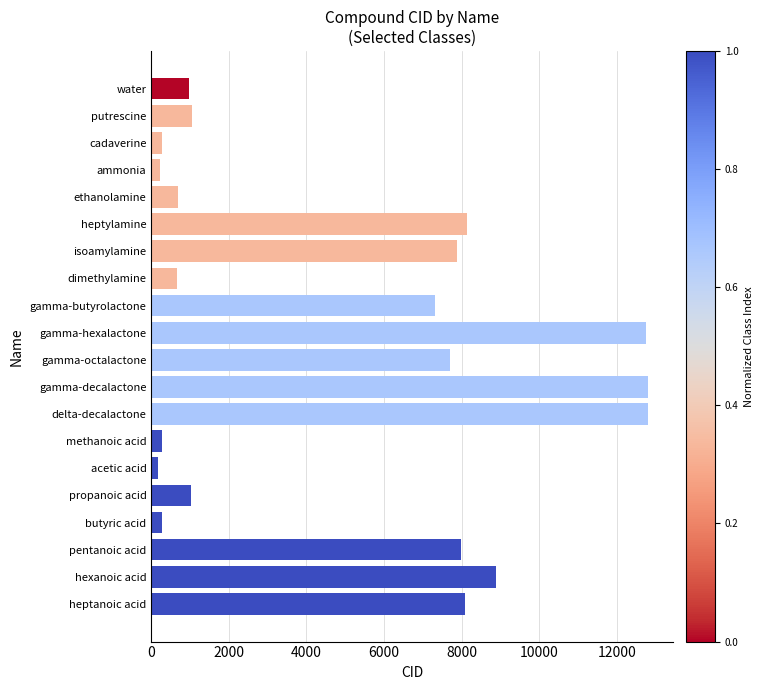

At which label is the value closest to 6494?

gamma-butyrolactone